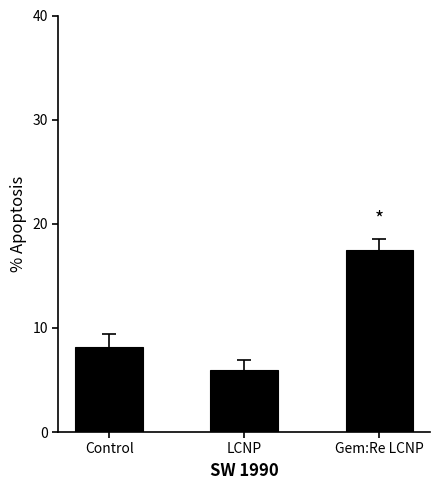

How many data points are less than 8?

1